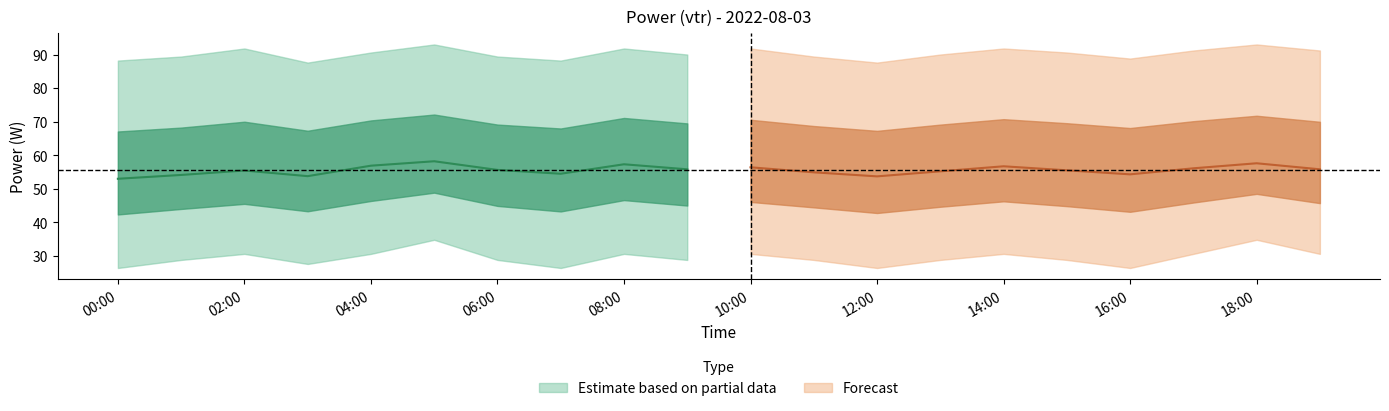

The power_upper series shows 93.0 at 5. True or false?

True